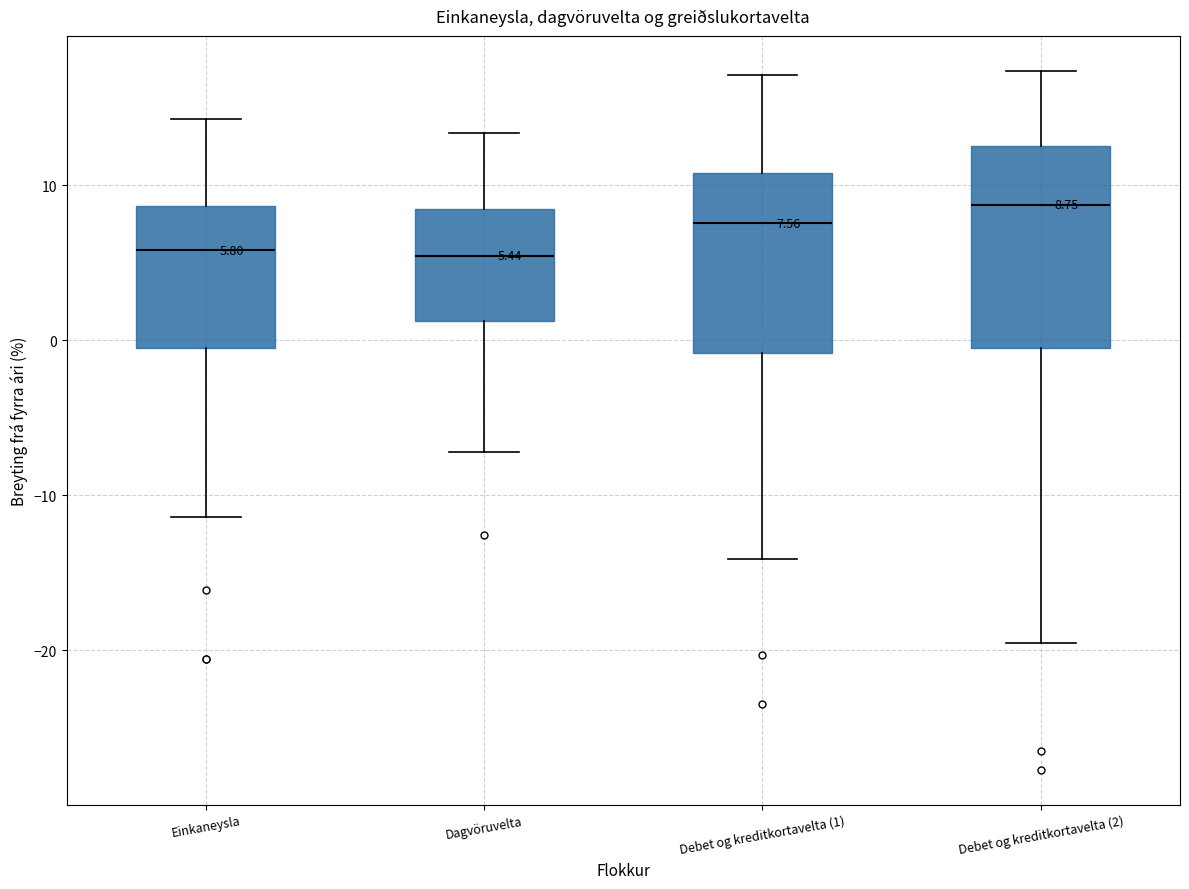

Comparing the boxes themselves (not the whiskers), which one is the tallest?

Debet og kreditkortavelta (2)